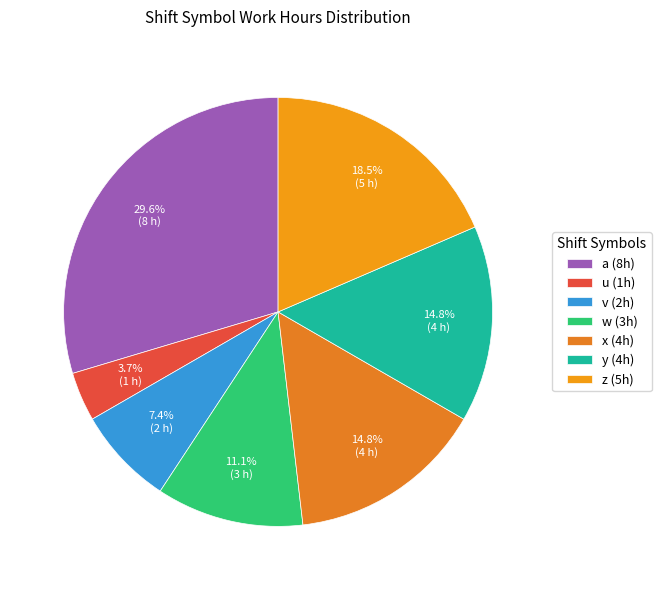

Which has a higher value, w or u?

w